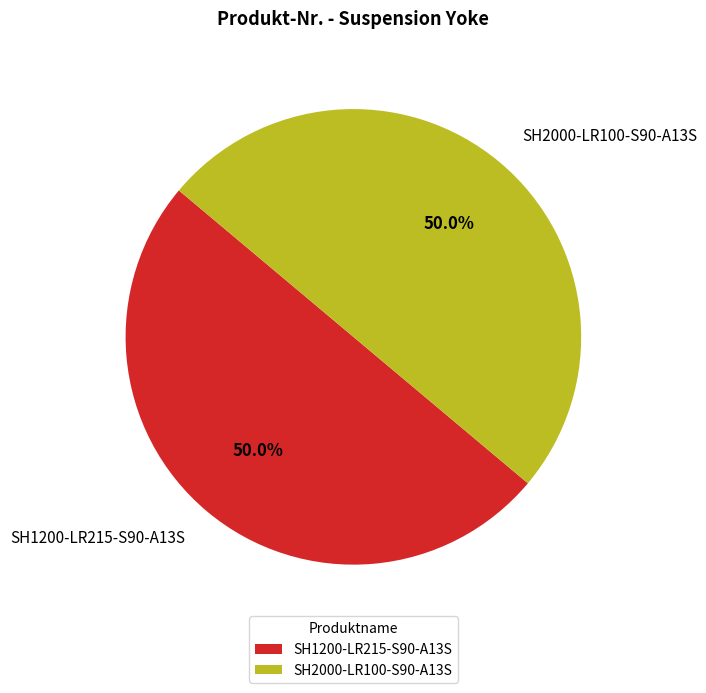

True or false: SH2000-LR100-S90-A13S accounts for 57% of the total.

False